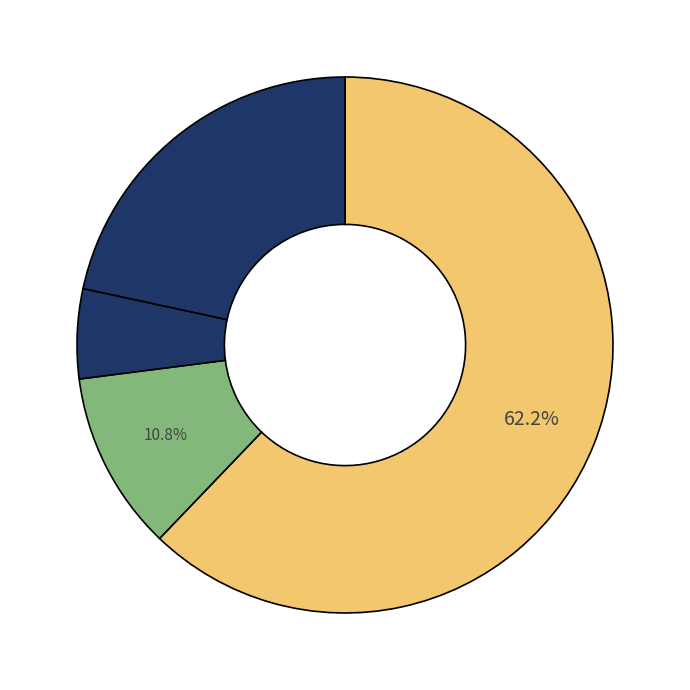

How many segments does this pie chart have?

4